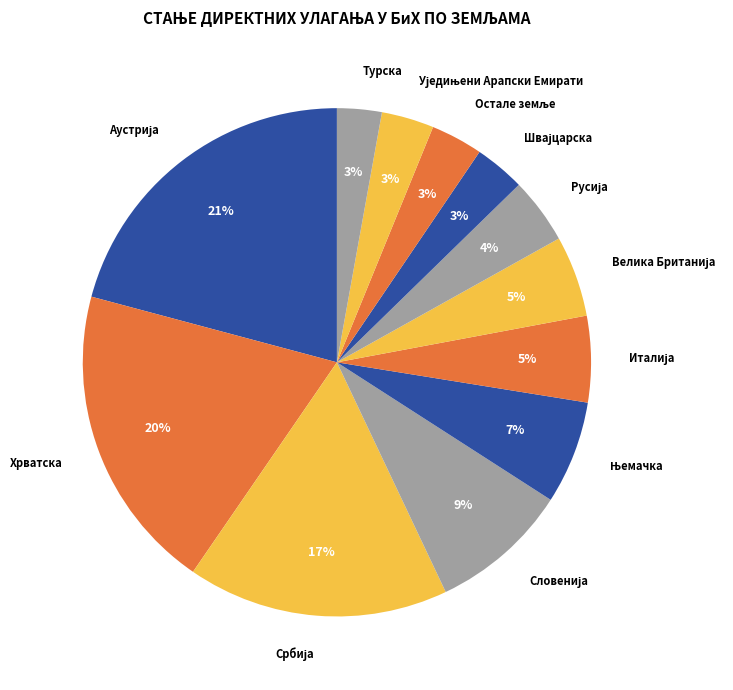

To the nearest percent, what percentage of the pie is Турска?

3%